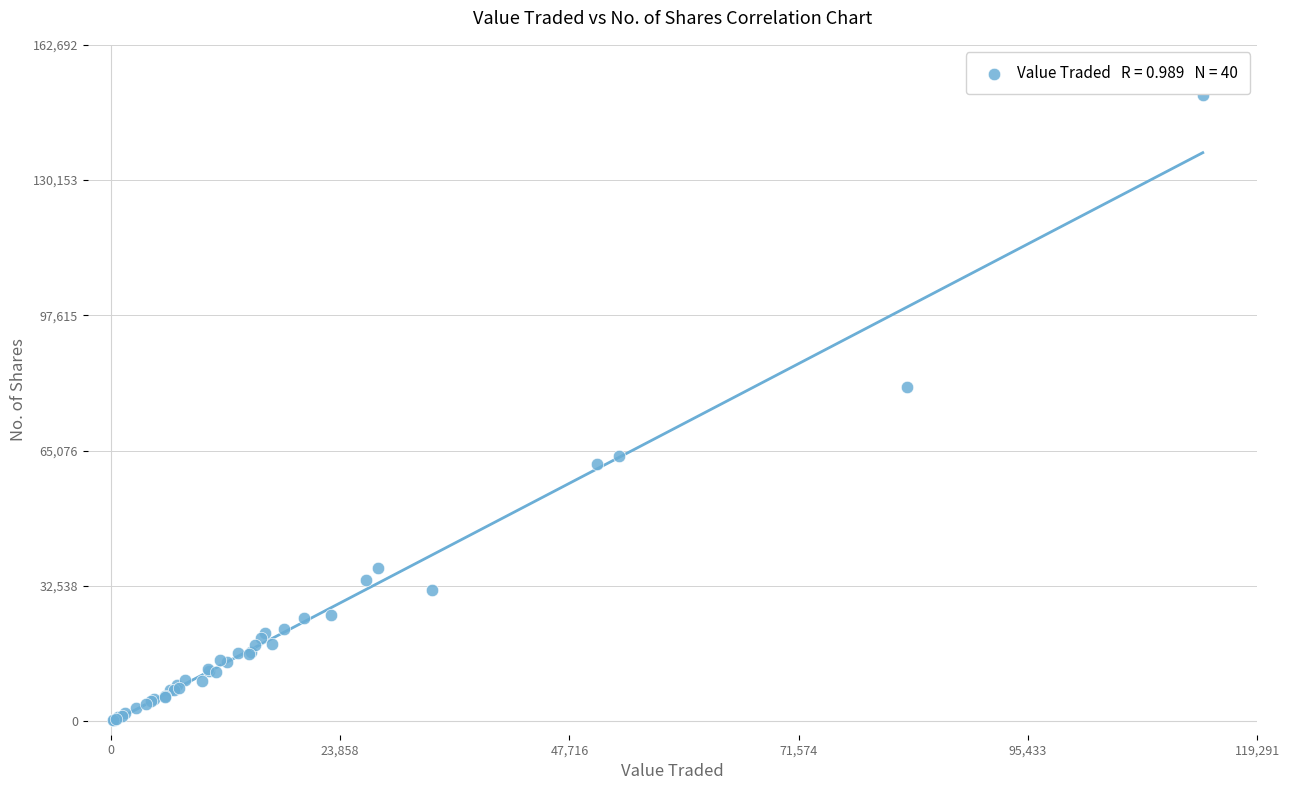

What Y value in the scatter plot is closest to 75471?

80468